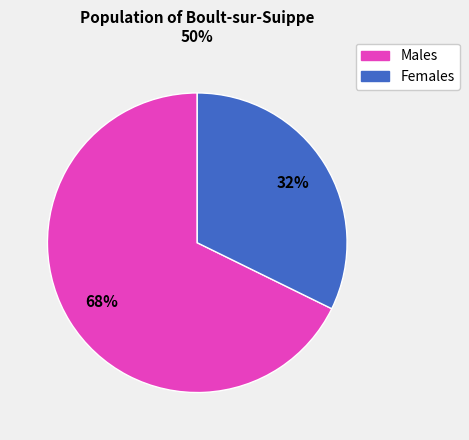

To the nearest percent, what is the average slice percentage?

50%